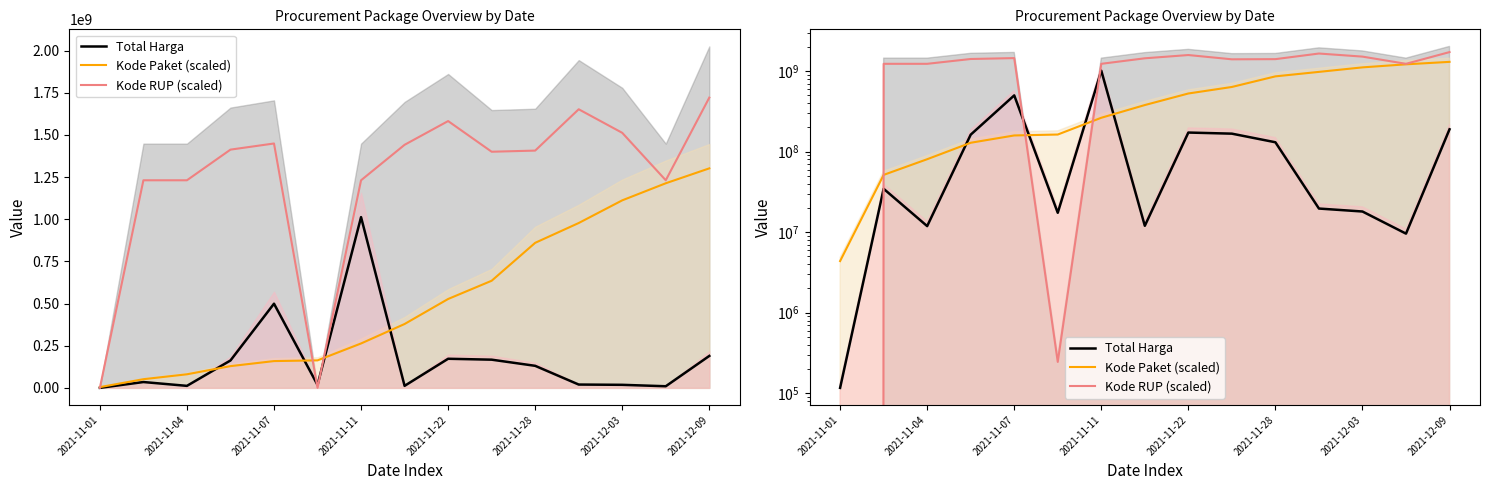

What is the difference between the Total Harga values at 2021-12-03 and 2021-11-28?

112631050.0